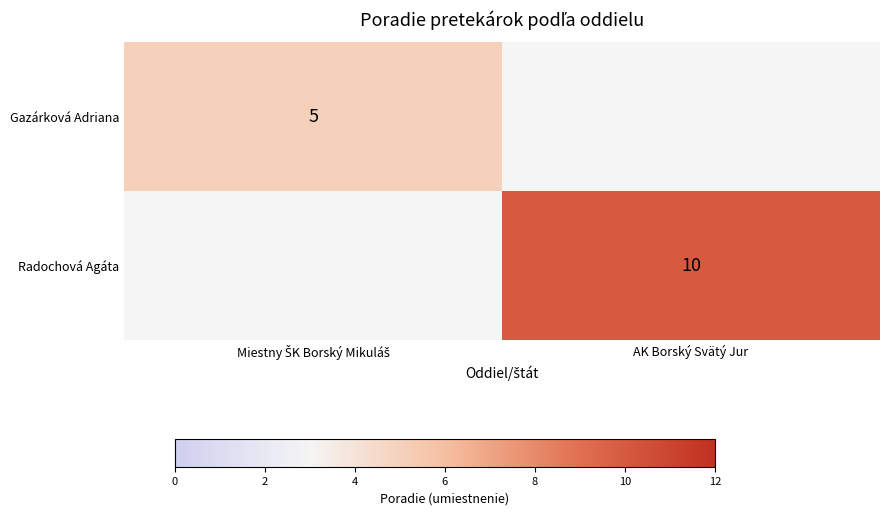

The value of Radochová Agáta at AK Borský Svätý Jur is 7. True or false?

False